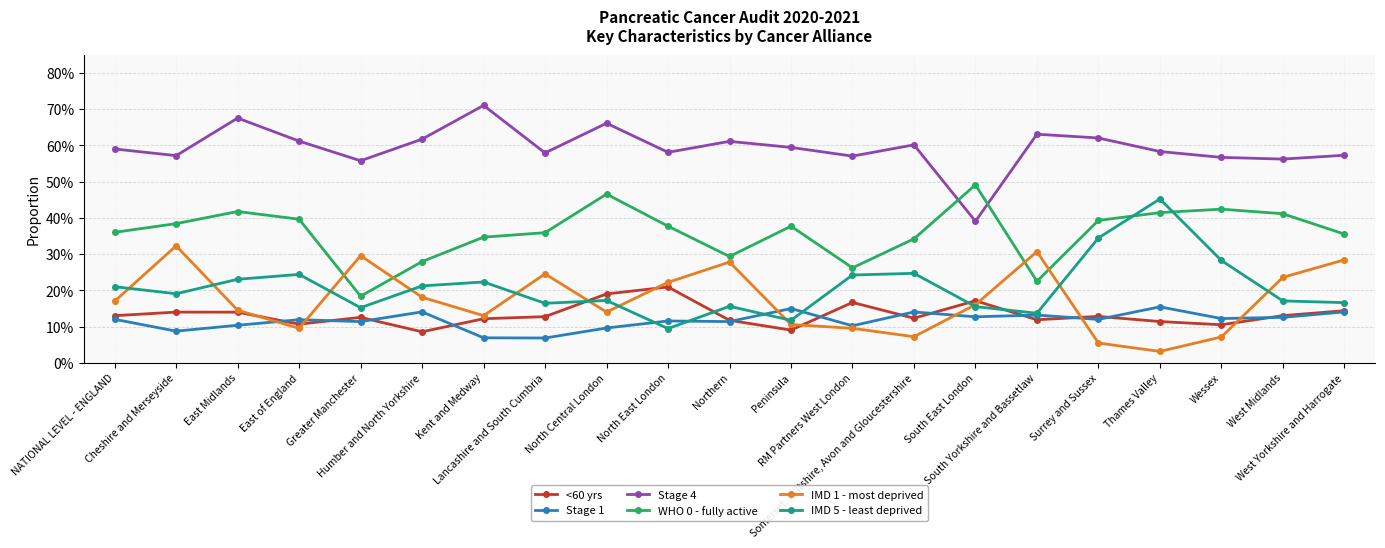

Does the chart have visible grid lines?

Yes